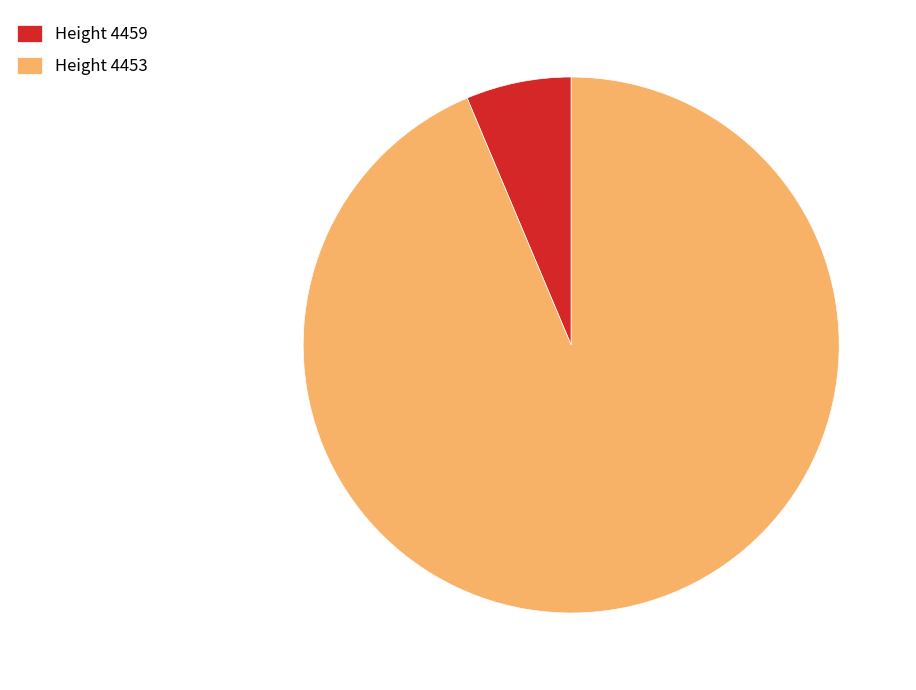

Do Height 4453 and Height 4459 together represent more than half of the pie?

Yes